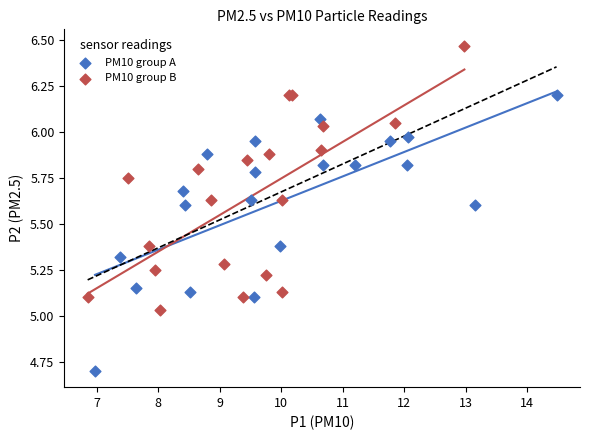

Which series contains the highest Y value?

PM10 group B